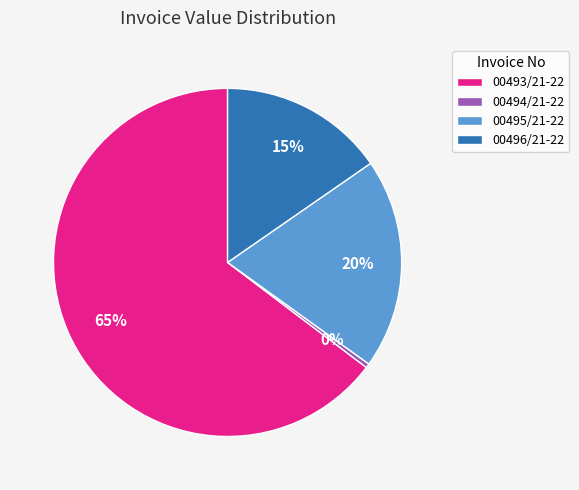

Between 00493/21-22 and 00494/21-22, which is larger?

00493/21-22